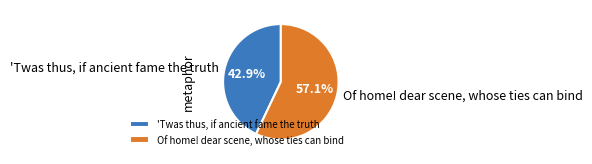

Approximately how many times larger is the value at Of home! dear scene, whose ties can bind compared to 'Twas thus, if ancient fame the truth?

1.3